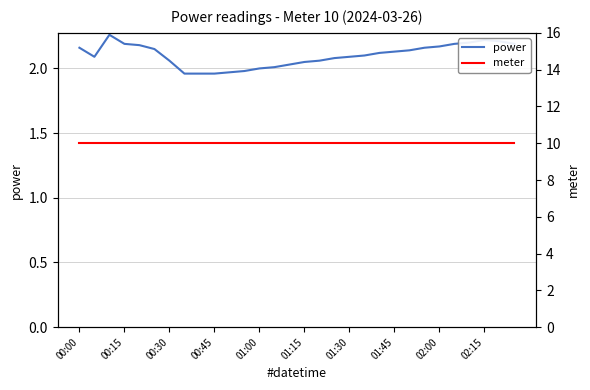

The value of power at 02:00 is 1.5. True or false?

False